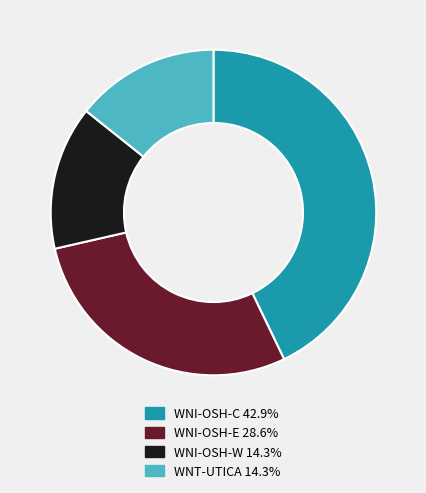

Is it true that WNI-OSH-W is 14% of the pie?

True